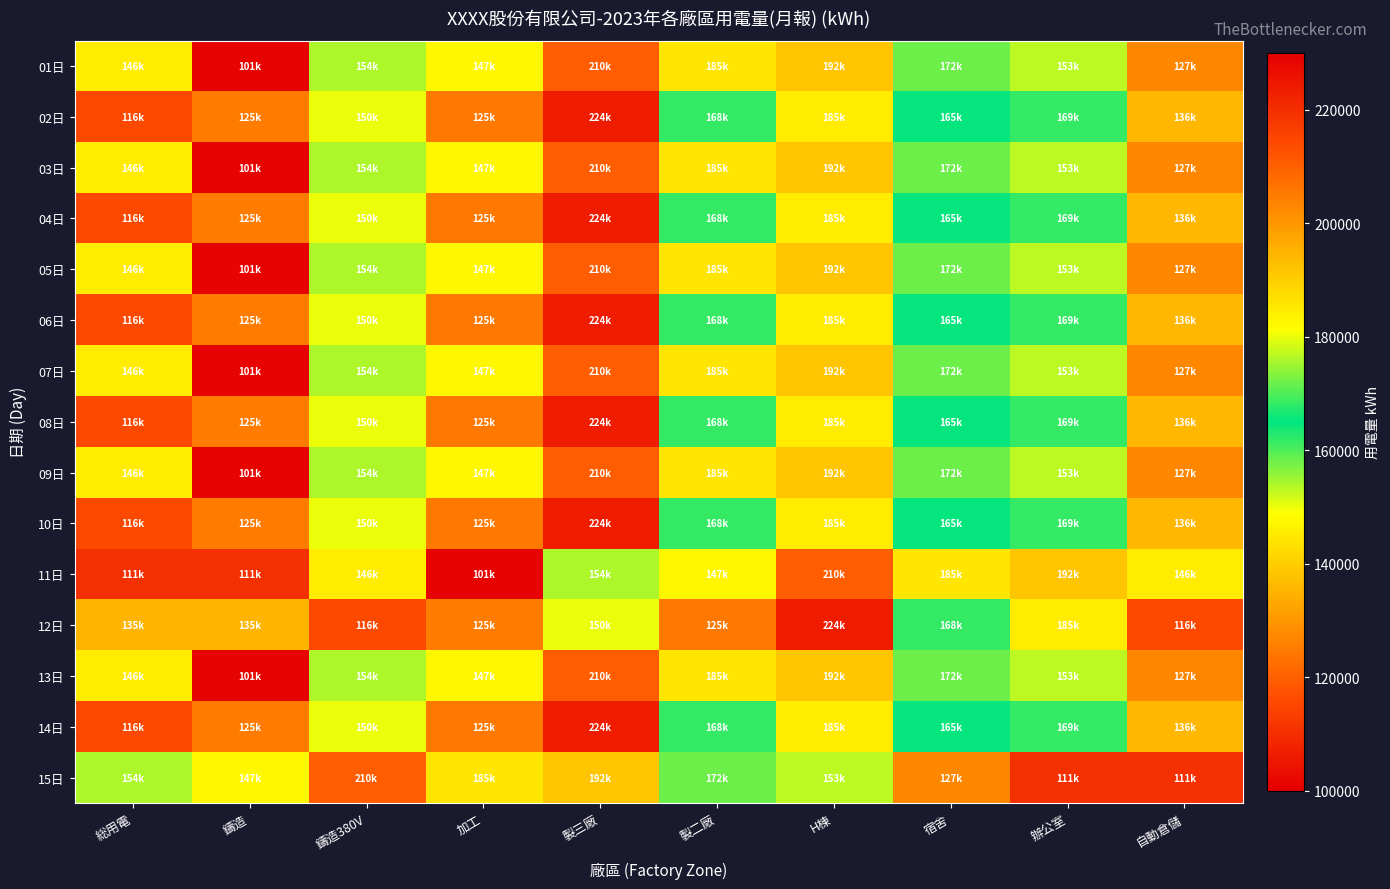

Rank the series at 辦公室 from lowest to highest value.

15日, 01日, 03日, 05日, 07日, 09日, 13日, 02日, 04日, 06日, 08日, 10日, 14日, 12日, 11日